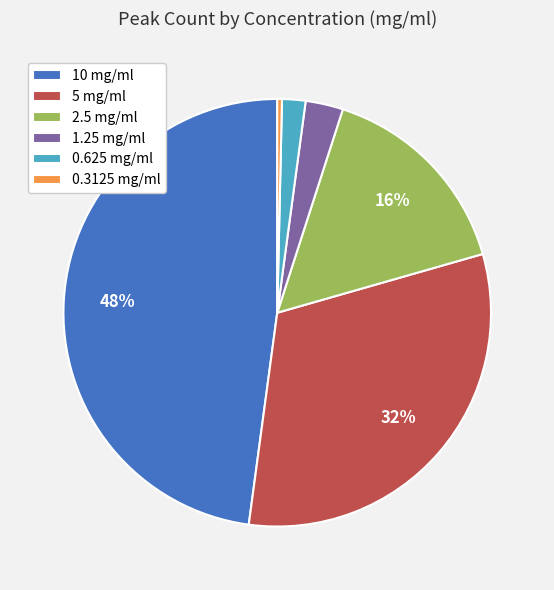

Between 1.25 mg/ml and 0.3125 mg/ml, which is larger?

1.25 mg/ml